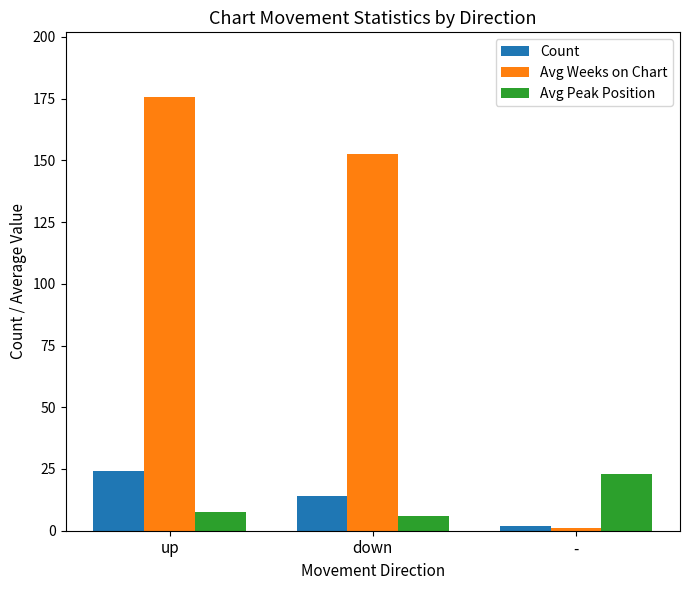

How many bars are there in each group?

3